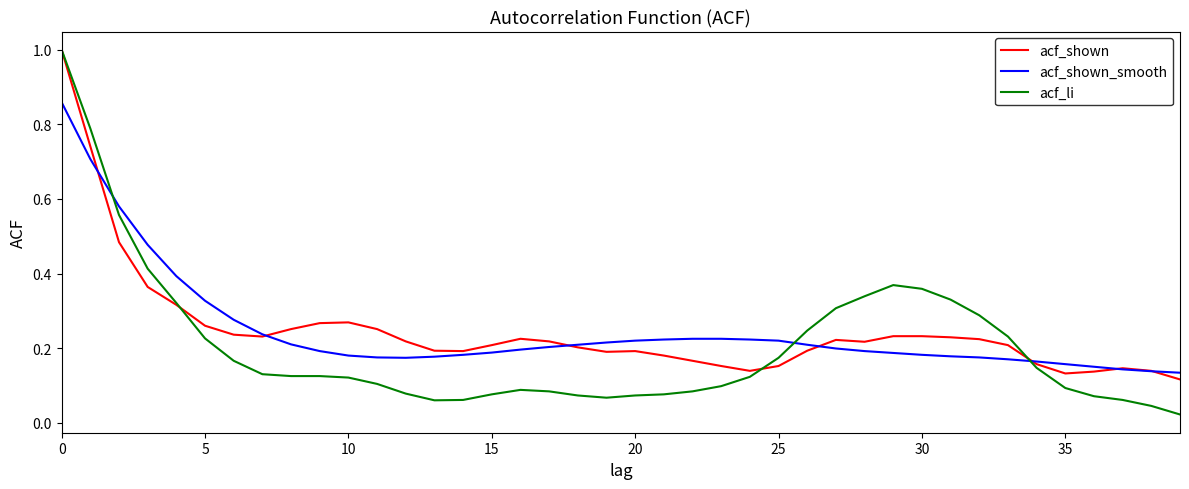

Which series has the largest range (max minus min)?

acf_li